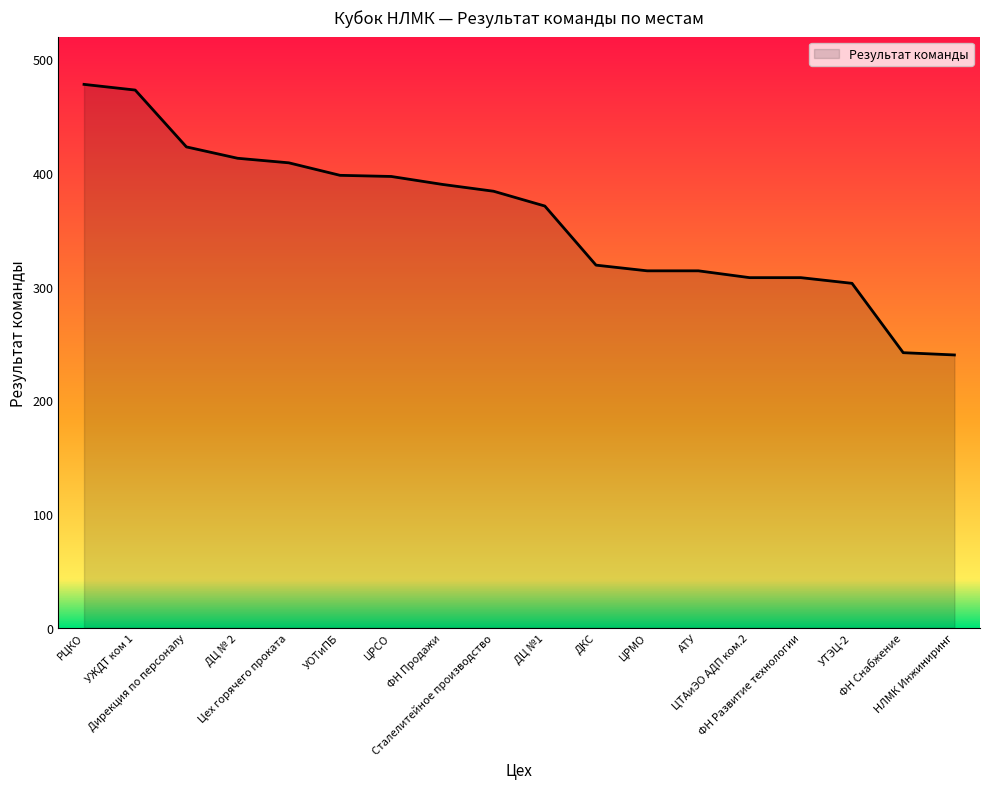

Count the number of data series in this chart.

1